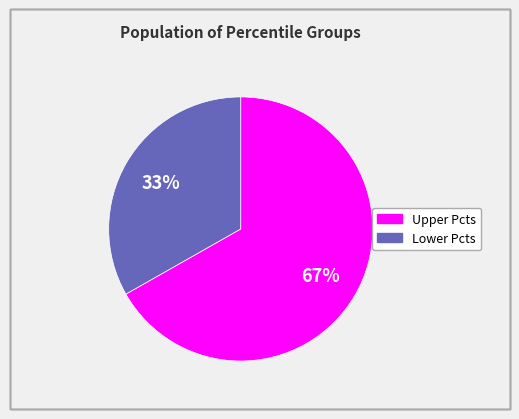

How many slices are in this pie chart?

2